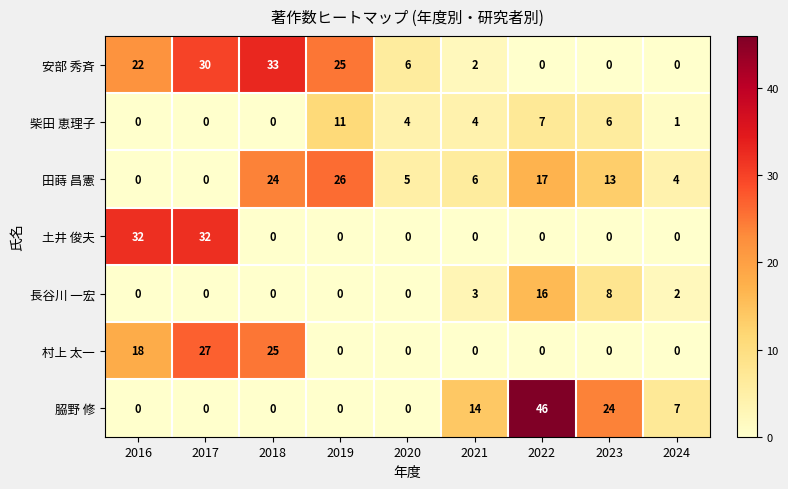

How many data points does each series have?

9